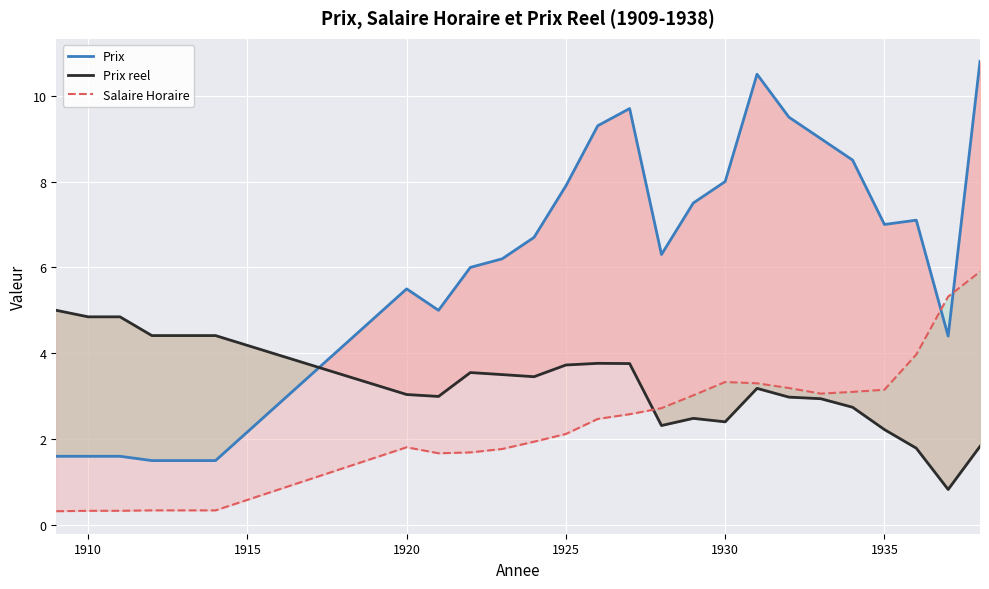

List the series in order of their peak value, lowest first.

Prix reel, Salaire Horaire, Prix